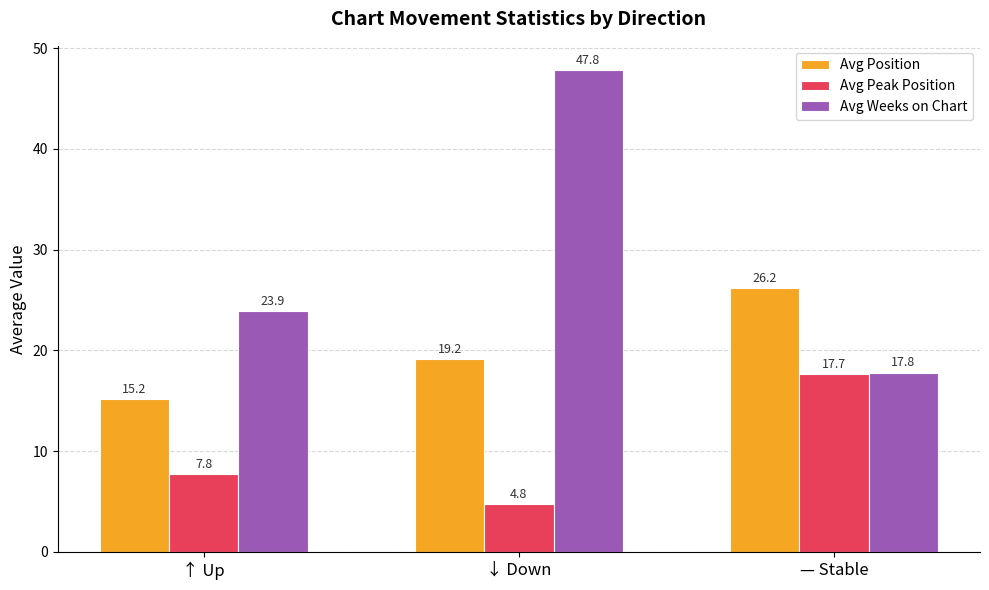

What are all the series names shown in the legend?

Avg Position, Avg Peak Position, Avg Weeks on Chart